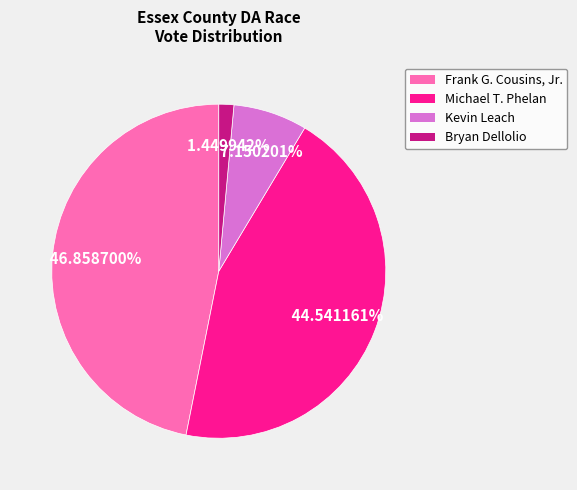

Is there any slice that represents more than half of the pie?

No